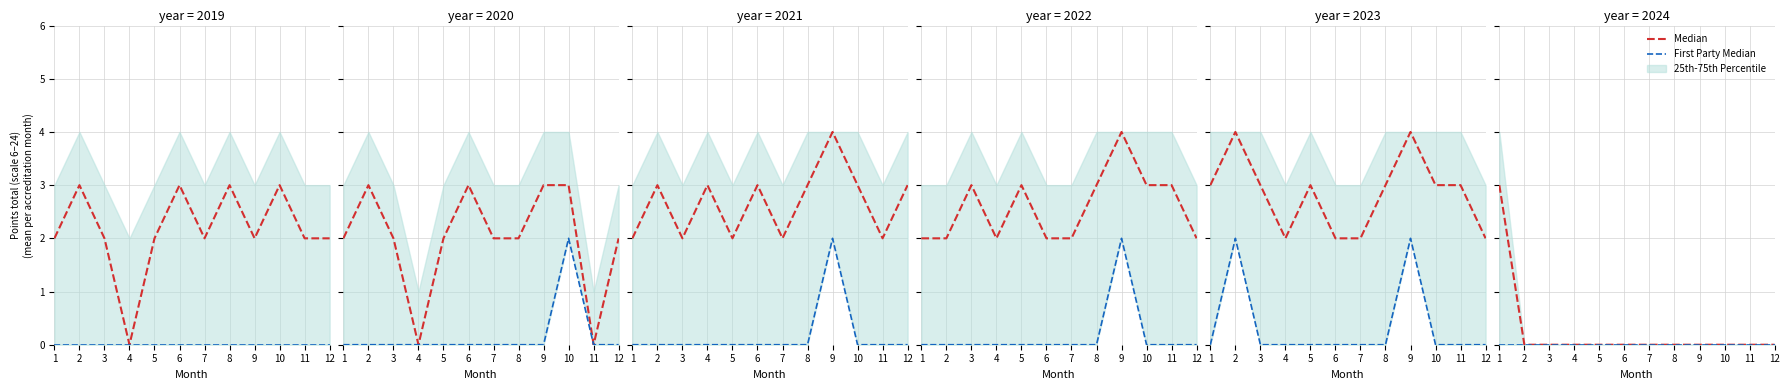

List the series in order of their overall mean, highest first.

Median, First Party Median